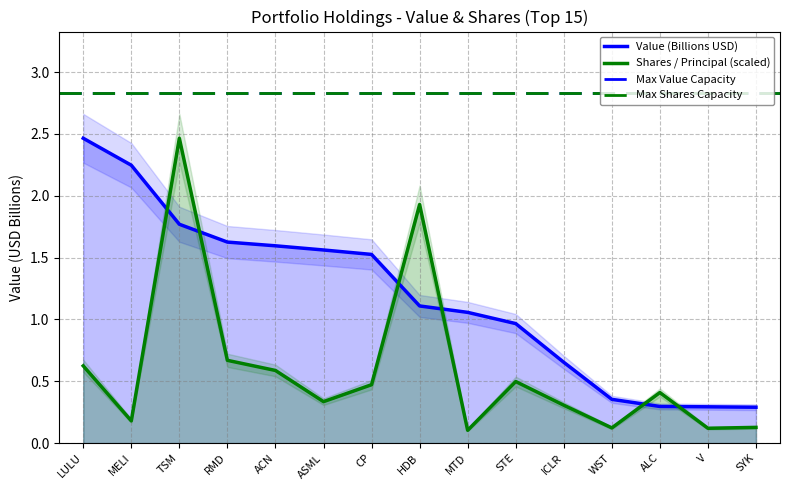

What is the difference between the highest and lowest values at WST?

0.2